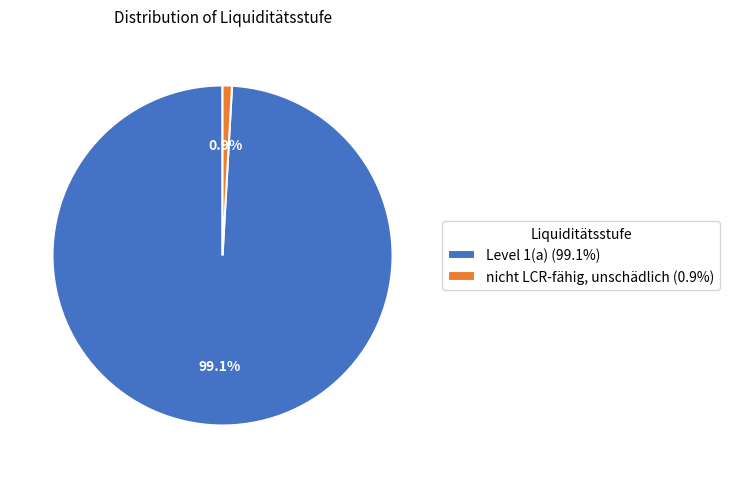

To the nearest percent, what is the average slice percentage?

50%